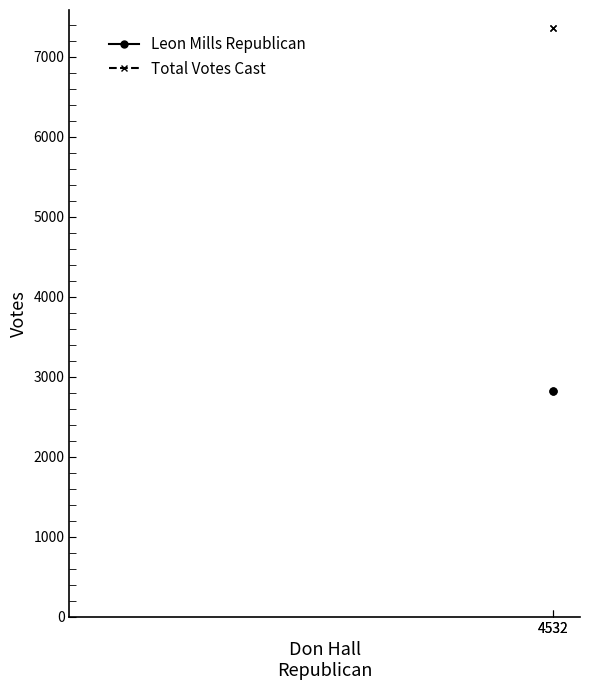

The Leon Mills Republican series shows 768 at 4532. True or false?

False